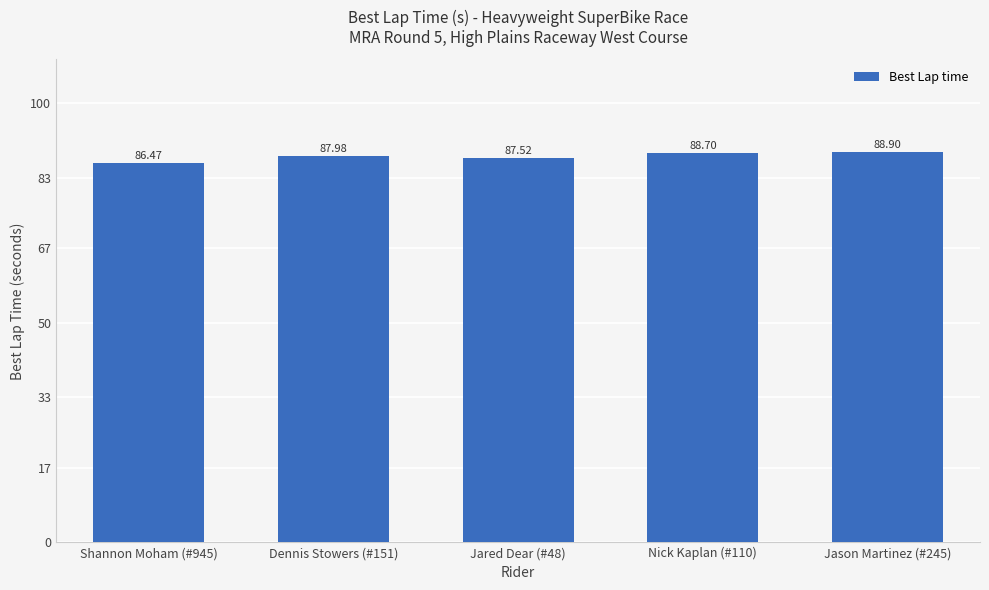

What is the change in value from Jared Dear (#48) to Nick Kaplan (#110)?

+1.2